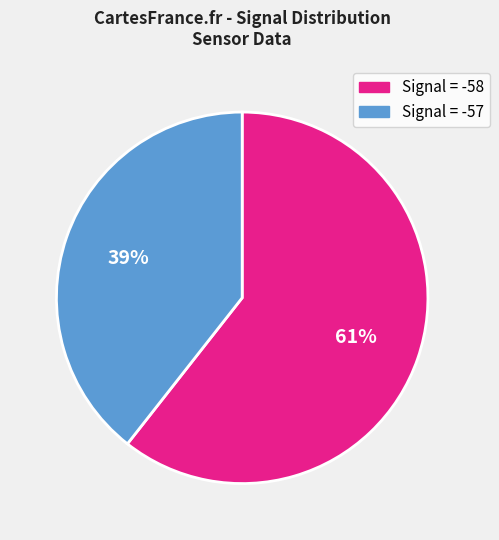

To the nearest percent, what is the average slice percentage?

50%